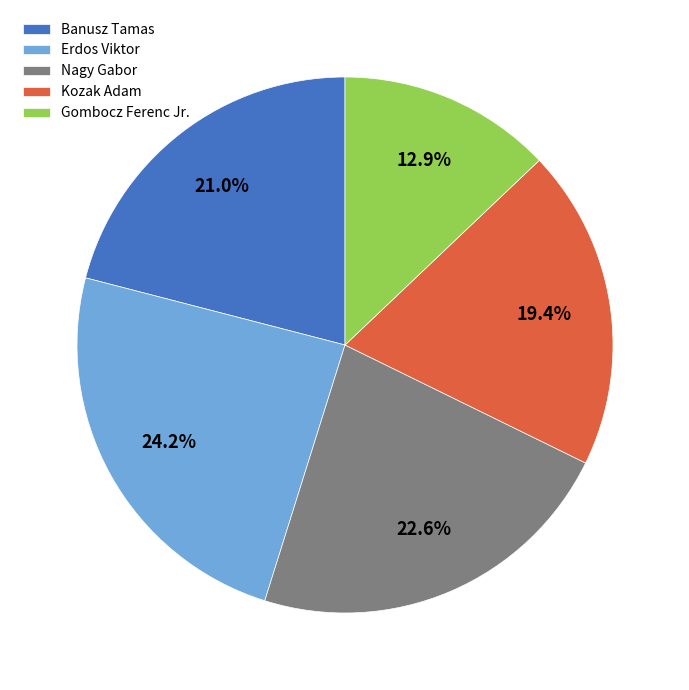

To the nearest percent, what is the combined percentage of Nagy Gabor and Banusz Tamas?

44%